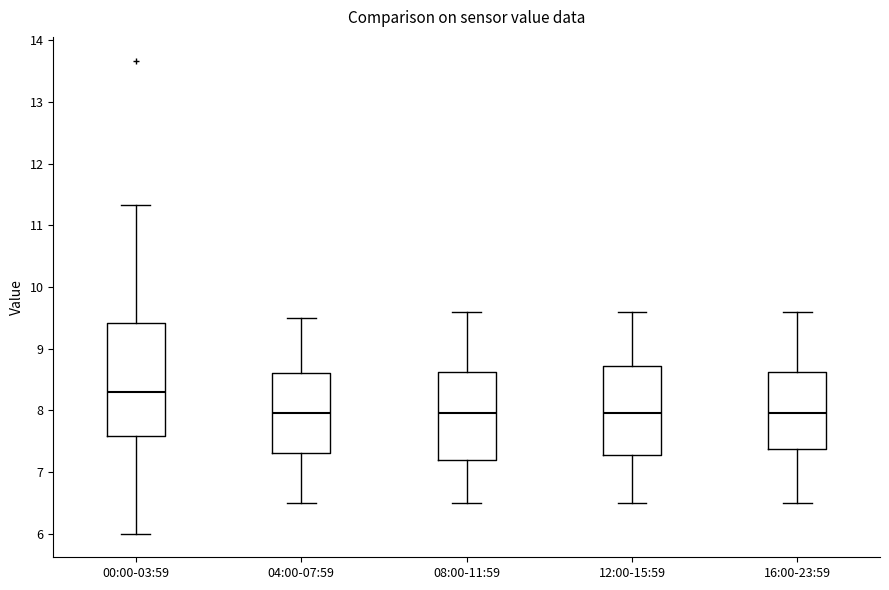

Reading left to right, transcribe this box plot: for each box, give where its median line is, the range the box spans, and where its two whiskers end, as read against the y-axis. The values are not printed on the chart, so give them approximately, as read against the axis.

00:00-03:59: median 8.3, box 7.6 to 9.4, whiskers 6.0 to 11.3
04:00-07:59: median 8.0, box 7.3 to 8.6, whiskers 6.5 to 9.5
08:00-11:59: median 8.0, box 7.2 to 8.6, whiskers 6.5 to 9.6
12:00-15:59: median 8.0, box 7.3 to 8.7, whiskers 6.5 to 9.6
16:00-23:59: median 8.0, box 7.4 to 8.6, whiskers 6.5 to 9.6